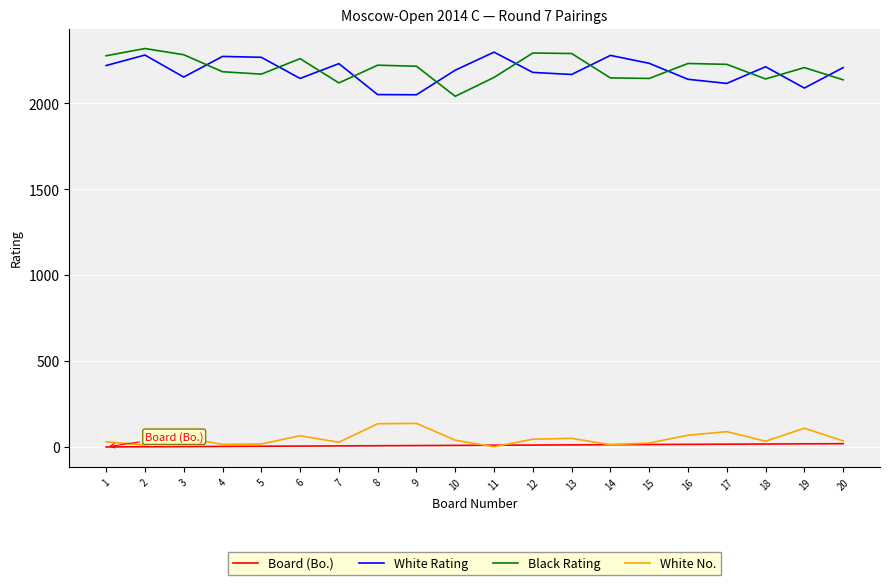

The value of White Rating at 1 is 839. True or false?

False